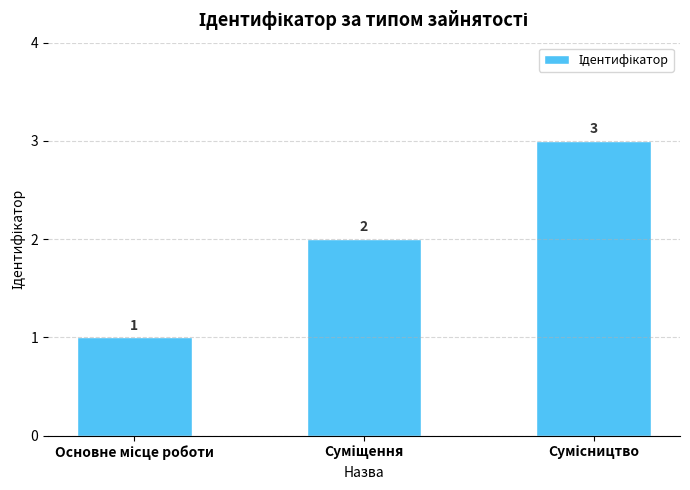

How many bars are there in total?

3